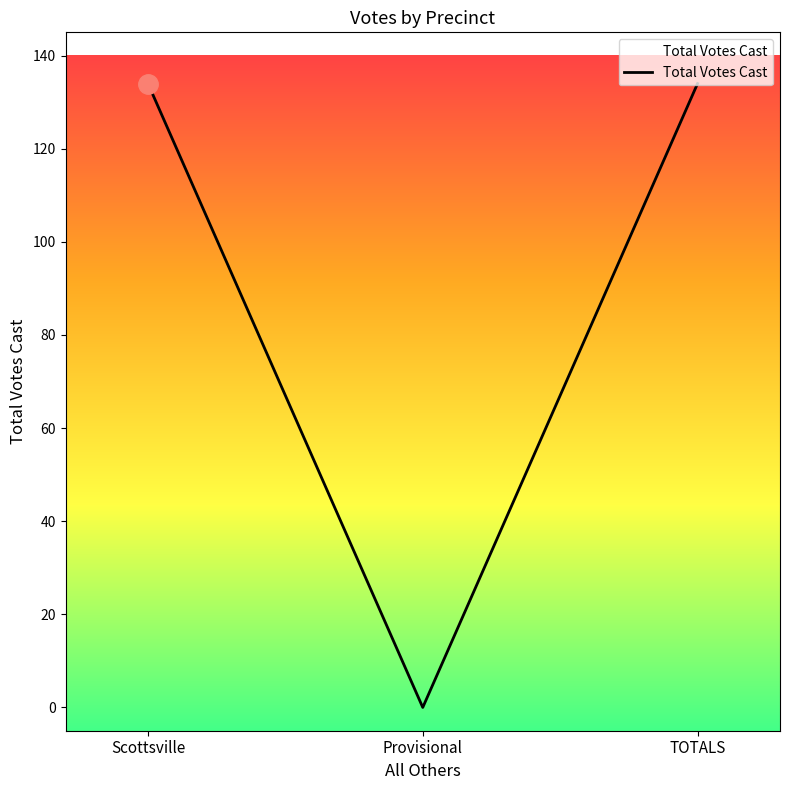

True or false: the data shows 0 at Provisional.

True